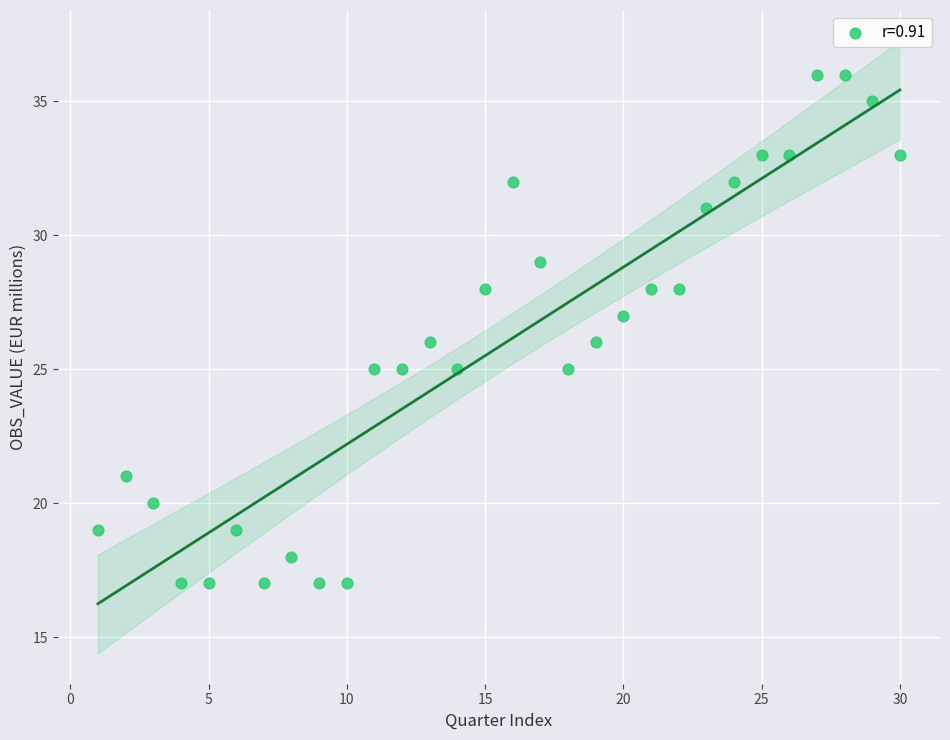

What is the range of Y values (max minus min)?

19